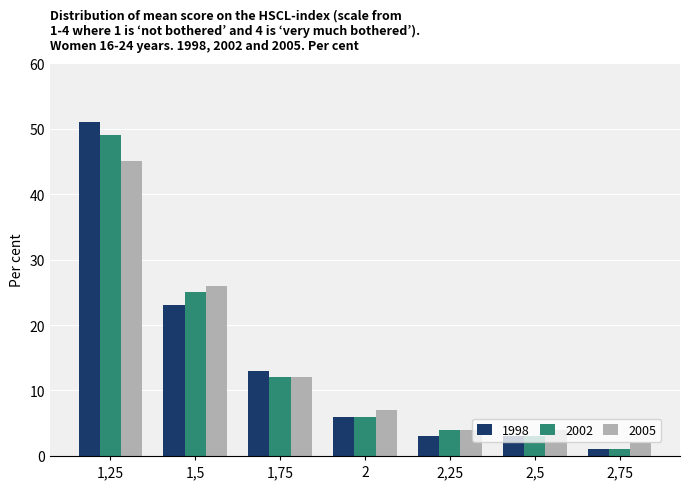

What is the difference between the second highest and second lowest values in the 2002 series?

22